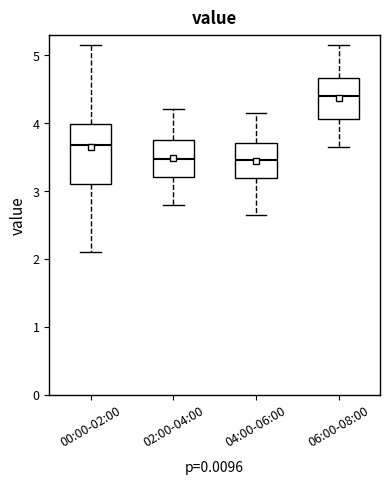

Which box is the tallest, from its lower edge to its upper edge?

00:00-02:00